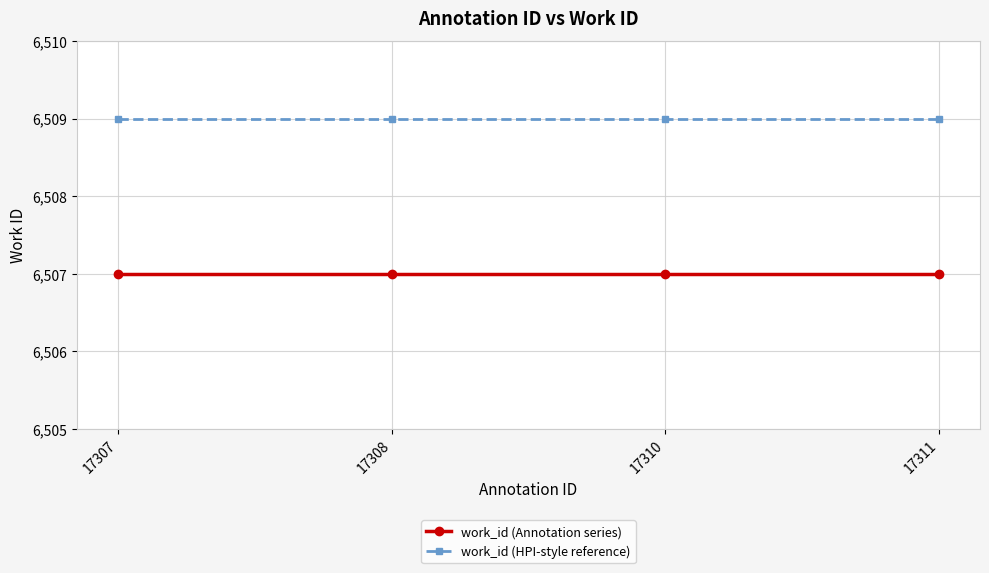

Reading left to right, list all the values displayed in this chart.

work_id (Annotation series): 17307=6507	17308=6507	17310=6507	17311=6507
work_id (HPI-style reference): 17307=6509	17308=6509	17310=6509	17311=6509